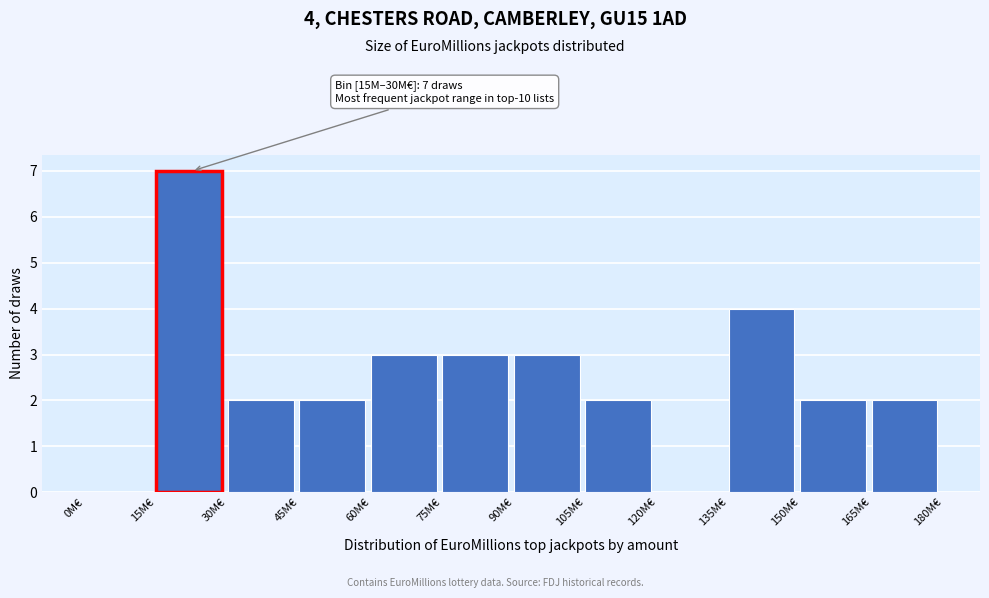

Reading left to right, extract all data points from this chart.

0M€=0	15M€=7	30M€=2	45M€=2	60M€=3	75M€=3	90M€=3	105M€=2	120M€=0	135M€=4	150M€=2	165M€=2